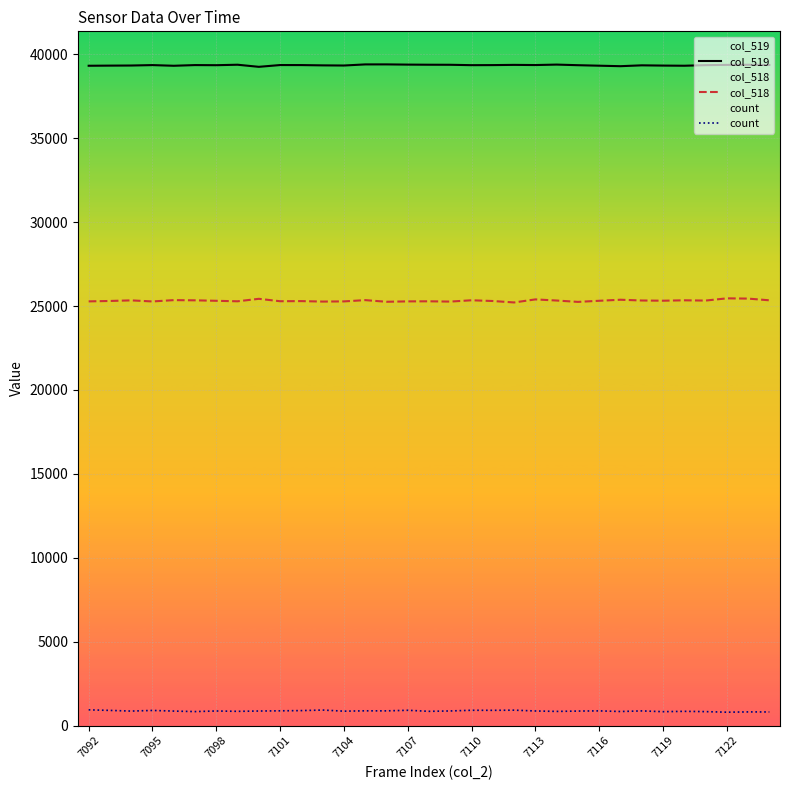

What is the greatest value displayed?

39400